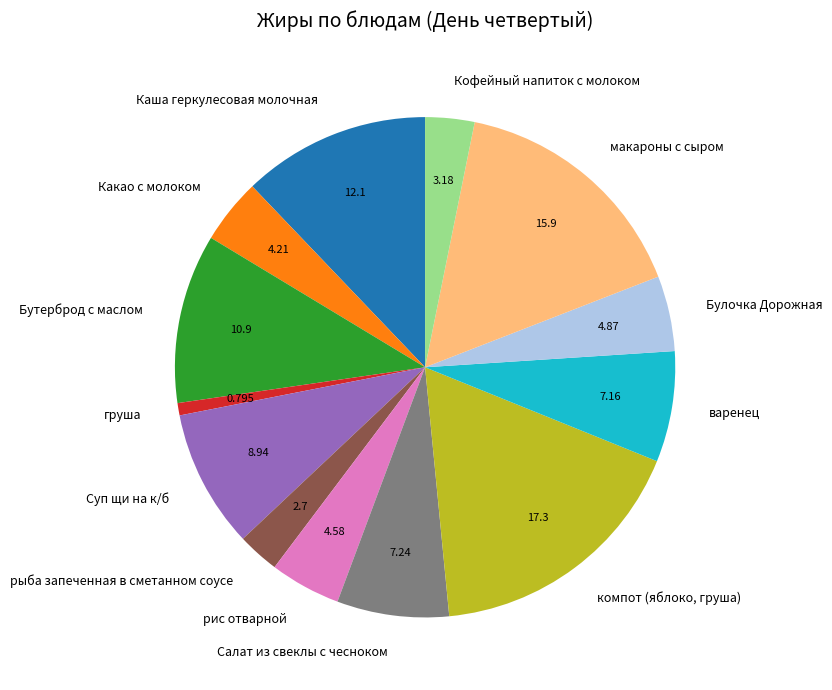

Count the number of slices in the pie.

13